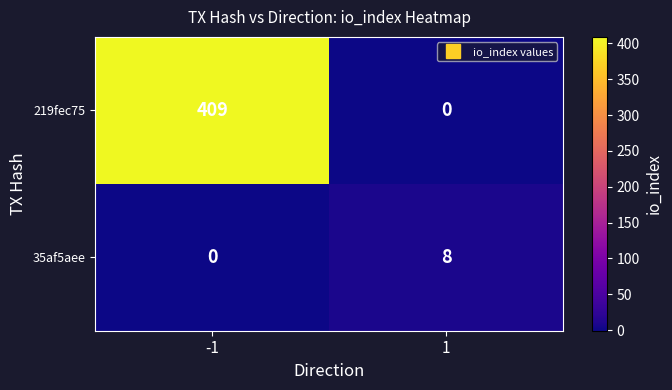

What is the difference between the highest and lowest values at 1?

8